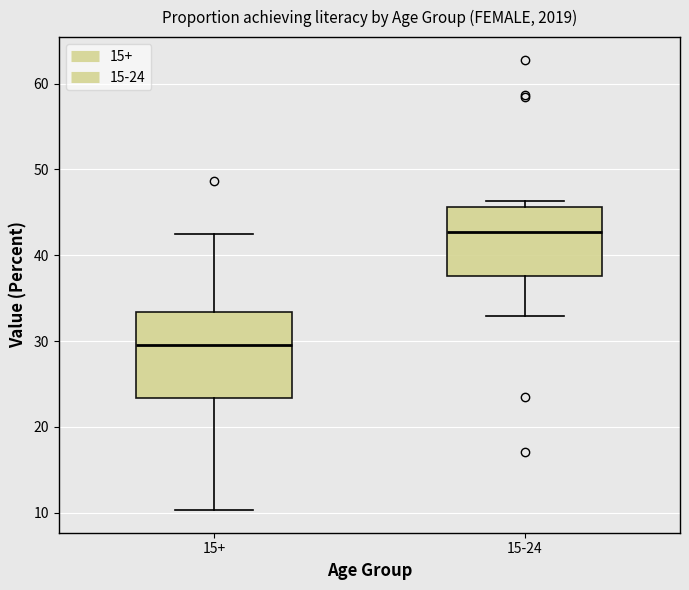

Which box has the lowest median line?

15+